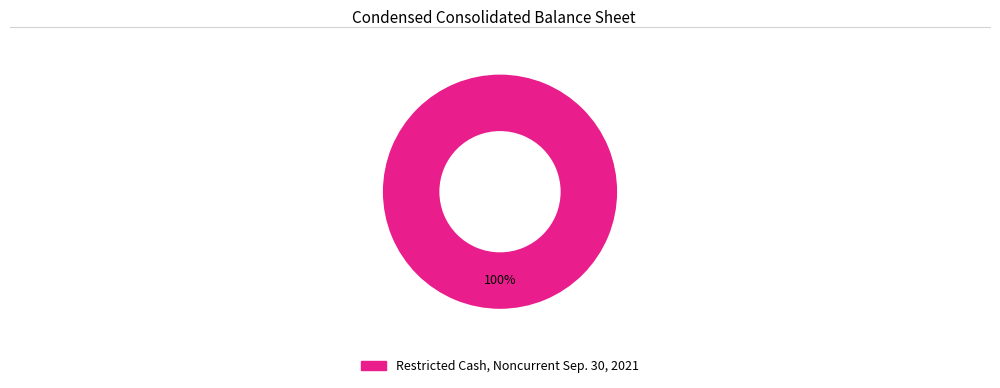

The Restricted Cash, Noncurrent Sep. 30, 2021 slice represents 94% of the pie. True or false?

False